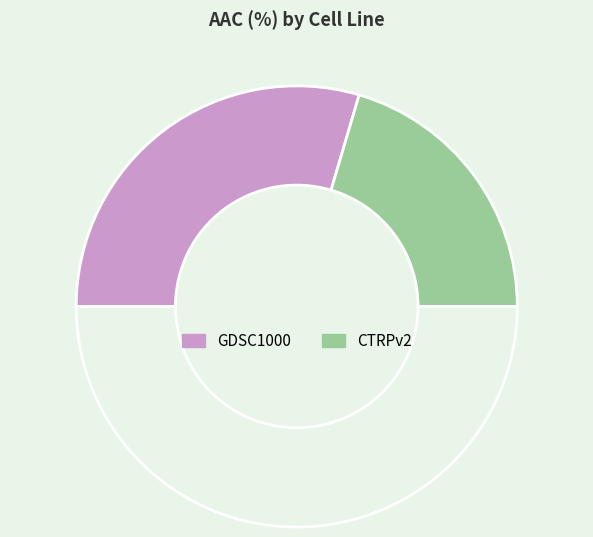

Is there a majority slice in this chart?

Yes